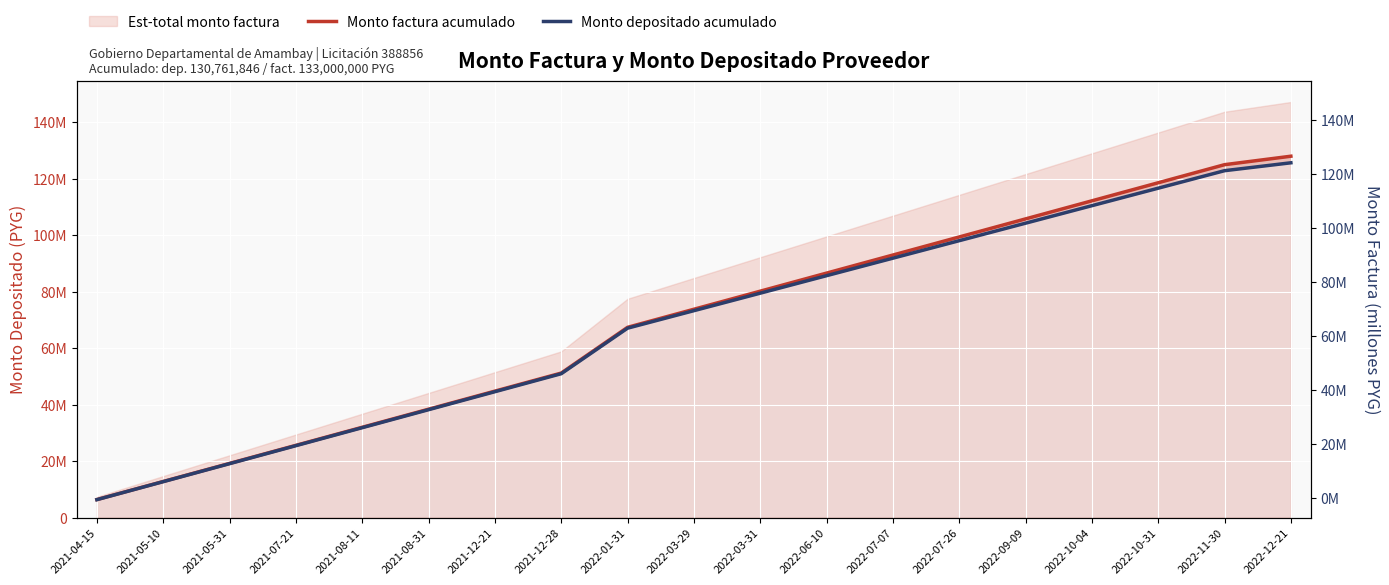

How many categories are shown in the chart?

19